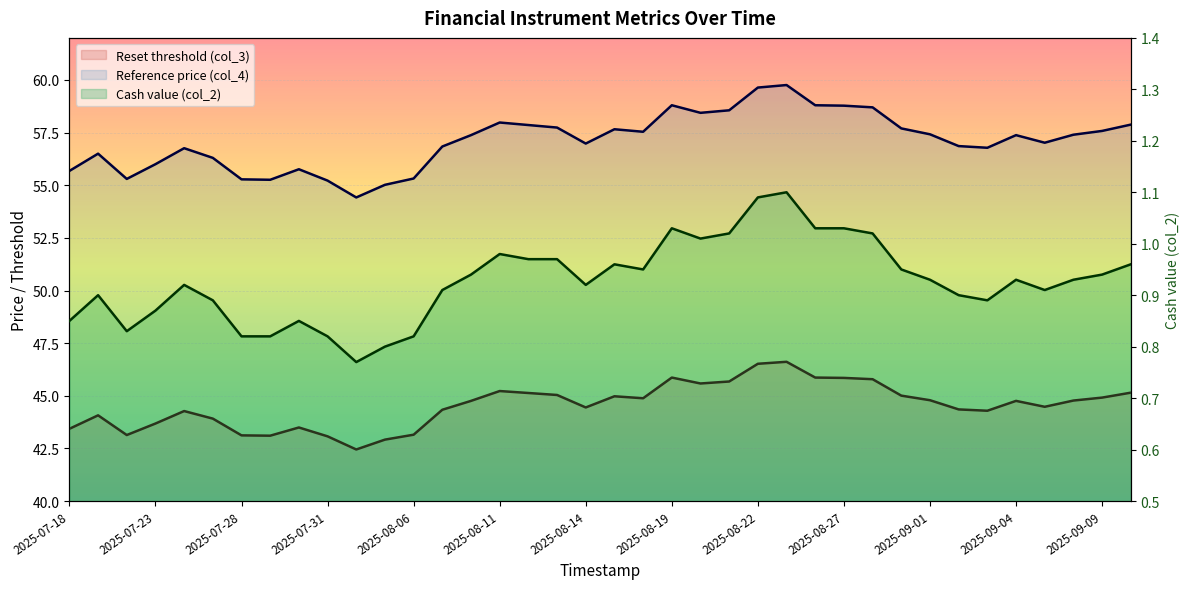

What is the difference between the Reference price (col_4) values at 2025-08-04 and 2025-08-26?

4.4